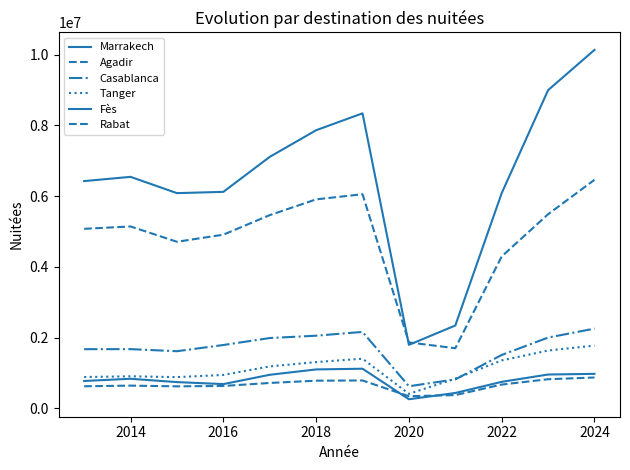

Which series has the largest total across all categories?

Marrakech